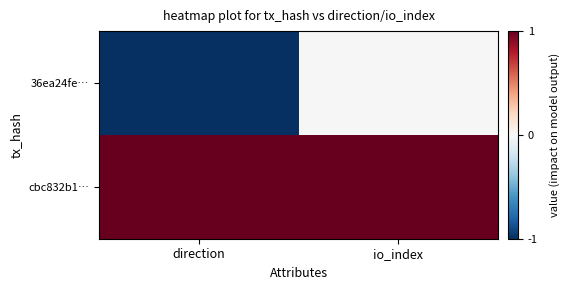

Reading left to right, list all the values displayed in this chart.

36ea24fe…: direction=-1	io_index=0
cbc832b1…: direction=1	io_index=1